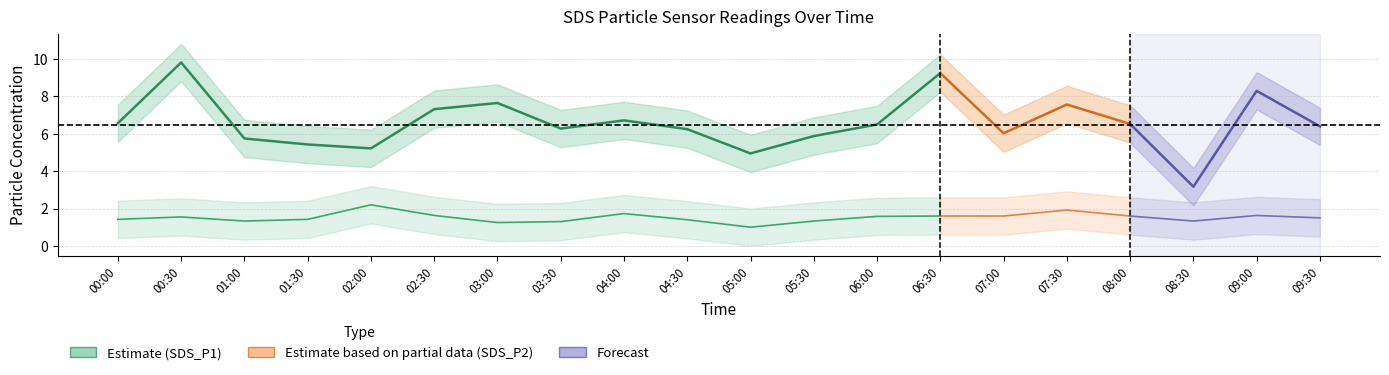

Which series changed the most between 02:30 and 05:00?

SDS_P1